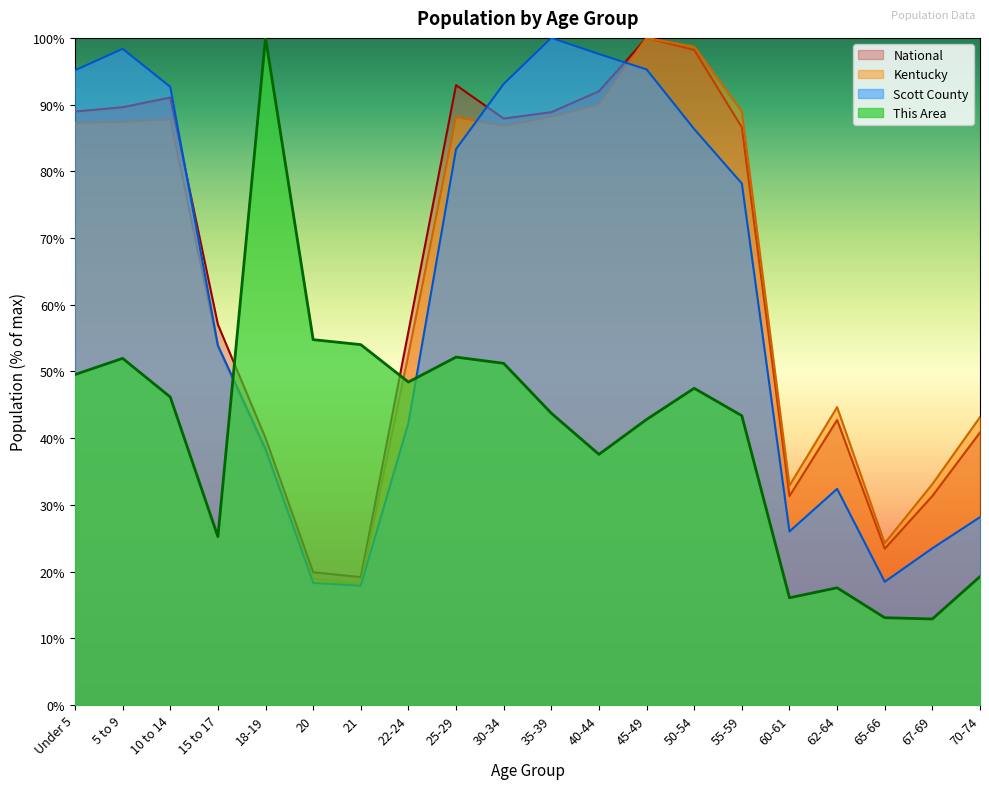

How many times do National and Scott County cross each other?

3